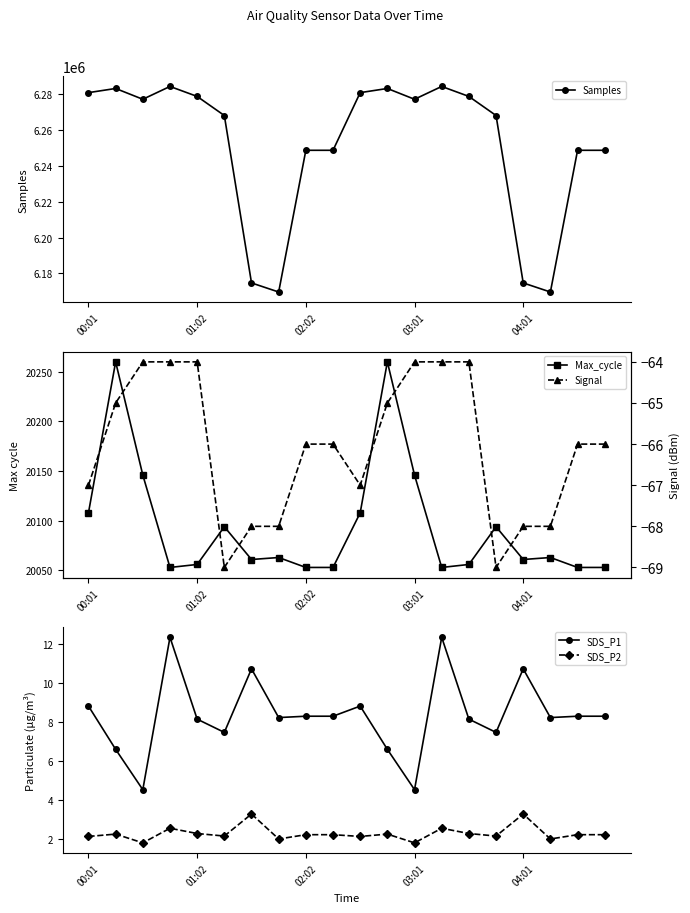

Reading left to right, list all the values displayed in this chart.

Samples: 6280811.0	6283129.0	6277114.0	6284263.0	6278700.0	6268065.0	6174728.0	6169663.0	6248672.0	6248672.0	6280811.0	6283129.0	6277114.0	6284263.0	6278700.0	6268065.0	6174728.0	6169663.0	6248672.0	6248672.0
Max_cycle: 20108.0	20260.0	20146.0	20053.0	20056.0	20094.0	20061.0	20063.0	20053.0	20053.0	20108.0	20260.0	20146.0	20053.0	20056.0	20094.0	20061.0	20063.0	20053.0	20053.0
SDS_P1: 8.8	6.6	4.5	12.3	8.2	7.5	10.7	8.2	8.3	8.3	8.8	6.6	4.5	12.3	8.2	7.5	10.7	8.2	8.3	8.3
SDS_P2: 2.1	2.2	1.8	2.5	2.3	2.1	3.3	2.0	2.2	2.2	2.1	2.2	1.8	2.5	2.3	2.1	3.3	2.0	2.2	2.2
Signal: -67.0	-65.0	-64.0	-64.0	-64.0	-69.0	-68.0	-68.0	-66.0	-66.0	-67.0	-65.0	-64.0	-64.0	-64.0	-69.0	-68.0	-68.0	-66.0	-66.0